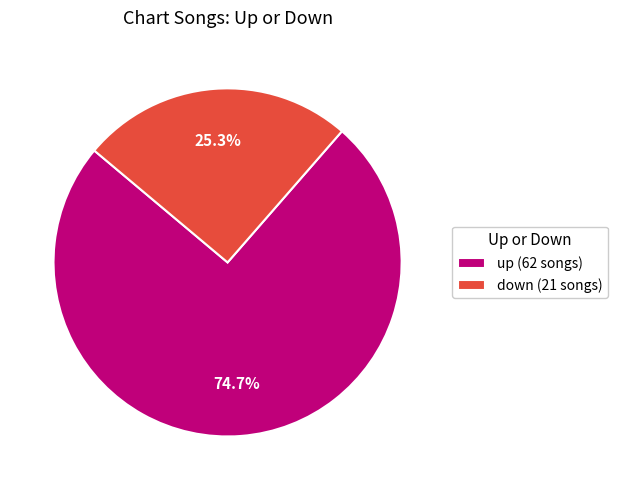

Between down and up, which is larger?

up